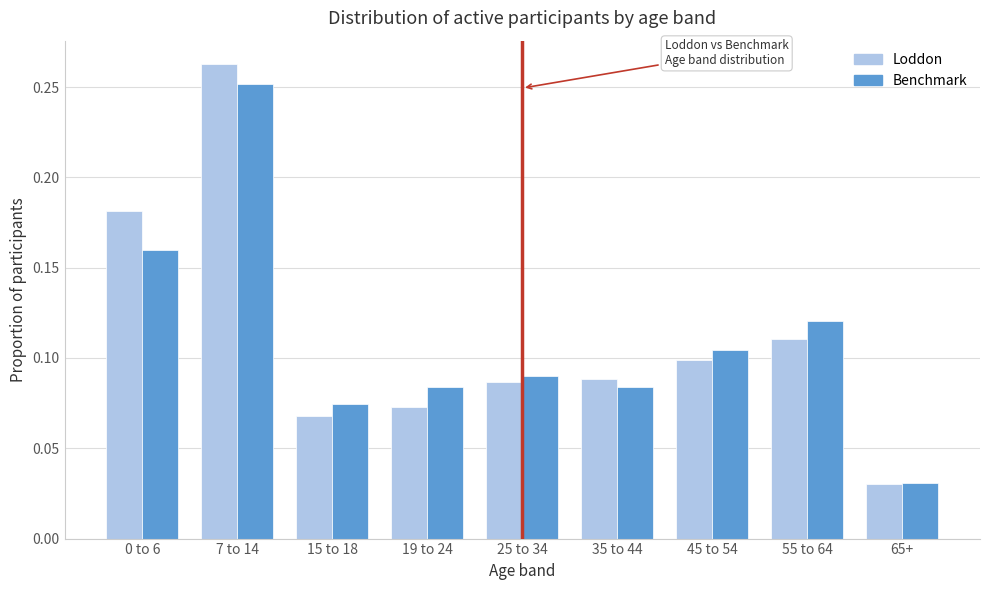

Between 19 to 24 and 55 to 64, which series saw the biggest shift?

Loddon